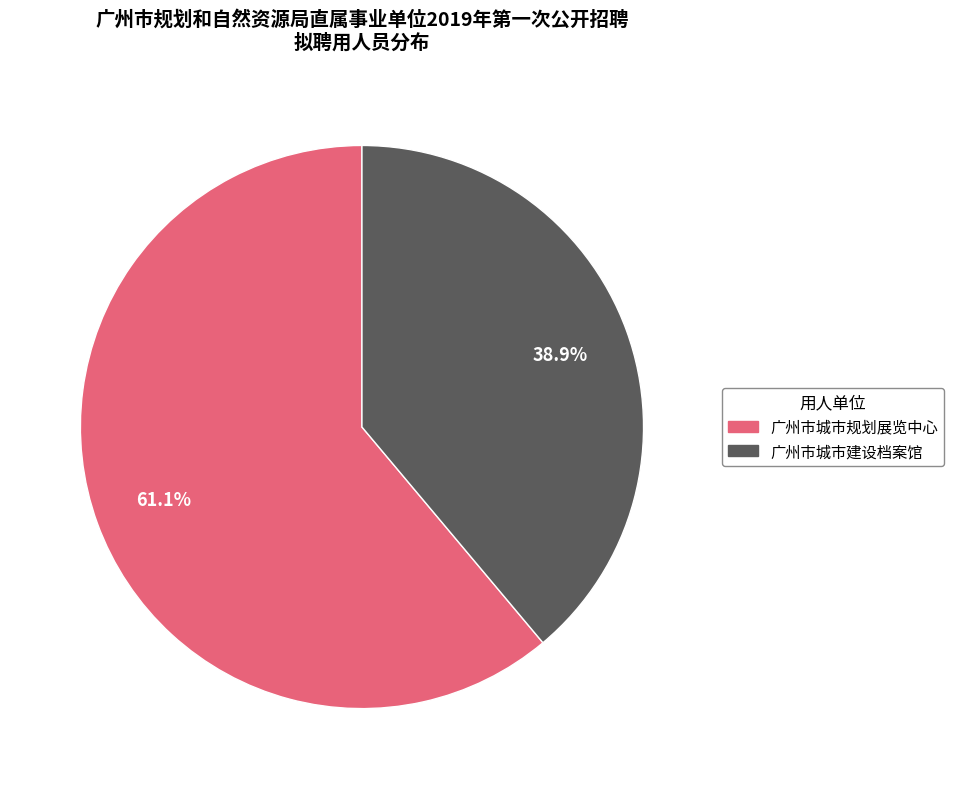

Is the sum of 广州市城市规划展览中心 and 广州市城市建设档案馆 greater than half?

Yes